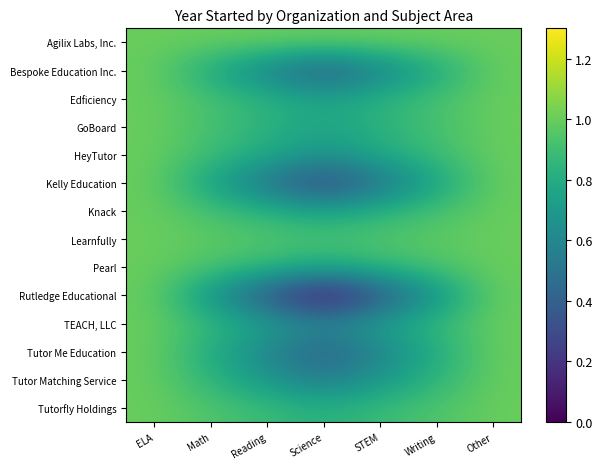

Reading left to right, extract all data points from this chart.

Agilix Labs, Inc.: ELA=1.0	Math=1.0	Reading=1.0	Science=1.0	STEM=1.0	Writing=1.0	Other=1.0
Bespoke Education Inc.: ELA=1.0	Math=0.8	Reading=0.6	Science=0.4	STEM=0.6	Writing=0.8	Other=1.0
Edficiency: ELA=1.0	Math=0.9	Reading=0.8	Science=0.8	STEM=0.8	Writing=0.9	Other=1.0
GoBoard: ELA=1.0	Math=0.9	Reading=0.8	Science=0.8	STEM=0.8	Writing=0.9	Other=1.0
HeyTutor: ELA=1.0	Math=0.9	Reading=0.8	Science=0.7	STEM=0.8	Writing=0.9	Other=1.0
Kelly Education: ELA=1.0	Math=0.8	Reading=0.5	Science=0.2	STEM=0.5	Writing=0.8	Other=1.0
Knack: ELA=1.0	Math=0.9	Reading=0.8	Science=0.8	STEM=0.8	Writing=0.9	Other=1.0
Learnfully: ELA=1.0	Math=1.0	Reading=1.0	Science=0.9	STEM=1.0	Writing=1.0	Other=1.0
Pearl: ELA=1.0	Math=0.9	Reading=0.9	Science=0.8	STEM=0.9	Writing=0.9	Other=1.0
Rutledge Educational: ELA=1.0	Math=0.7	Reading=0.3	Science=0.0	STEM=0.3	Writing=0.7	Other=1.0
TEACH, LLC: ELA=1.0	Math=0.9	Reading=0.7	Science=0.6	STEM=0.7	Writing=0.9	Other=1.0
Tutor Me Education: ELA=1.0	Math=0.8	Reading=0.6	Science=0.4	STEM=0.6	Writing=0.8	Other=1.0
Tutor Matching Service: ELA=1.0	Math=0.8	Reading=0.7	Science=0.5	STEM=0.7	Writing=0.8	Other=1.0
Tutorfly Holdings: ELA=1.0	Math=0.9	Reading=0.9	Science=0.8	STEM=0.9	Writing=0.9	Other=1.0